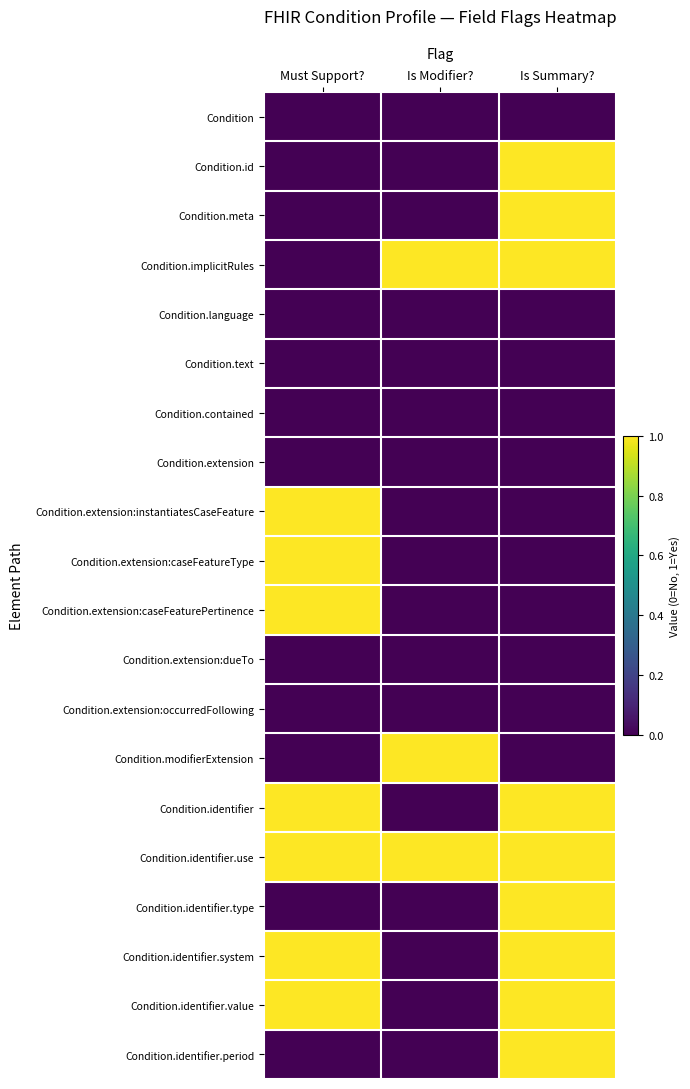

Reading left to right, transcribe all the data shown in this chart.

Condition: Must Support?=0	Is Modifier?=0	Is Summary?=0
Condition.id: Must Support?=0	Is Modifier?=0	Is Summary?=1
Condition.meta: Must Support?=0	Is Modifier?=0	Is Summary?=1
Condition.implicitRules: Must Support?=0	Is Modifier?=1	Is Summary?=1
Condition.language: Must Support?=0	Is Modifier?=0	Is Summary?=0
Condition.text: Must Support?=0	Is Modifier?=0	Is Summary?=0
Condition.contained: Must Support?=0	Is Modifier?=0	Is Summary?=0
Condition.extension: Must Support?=0	Is Modifier?=0	Is Summary?=0
Condition.extension:instantiatesCaseFeature: Must Support?=1	Is Modifier?=0	Is Summary?=0
Condition.extension:caseFeatureType: Must Support?=1	Is Modifier?=0	Is Summary?=0
Condition.extension:caseFeaturePertinence: Must Support?=1	Is Modifier?=0	Is Summary?=0
Condition.extension:dueTo: Must Support?=0	Is Modifier?=0	Is Summary?=0
Condition.extension:occurredFollowing: Must Support?=0	Is Modifier?=0	Is Summary?=0
Condition.modifierExtension: Must Support?=0	Is Modifier?=1	Is Summary?=0
Condition.identifier: Must Support?=1	Is Modifier?=0	Is Summary?=1
Condition.identifier.use: Must Support?=1	Is Modifier?=1	Is Summary?=1
Condition.identifier.type: Must Support?=0	Is Modifier?=0	Is Summary?=1
Condition.identifier.system: Must Support?=1	Is Modifier?=0	Is Summary?=1
Condition.identifier.value: Must Support?=1	Is Modifier?=0	Is Summary?=1
Condition.identifier.period: Must Support?=0	Is Modifier?=0	Is Summary?=1